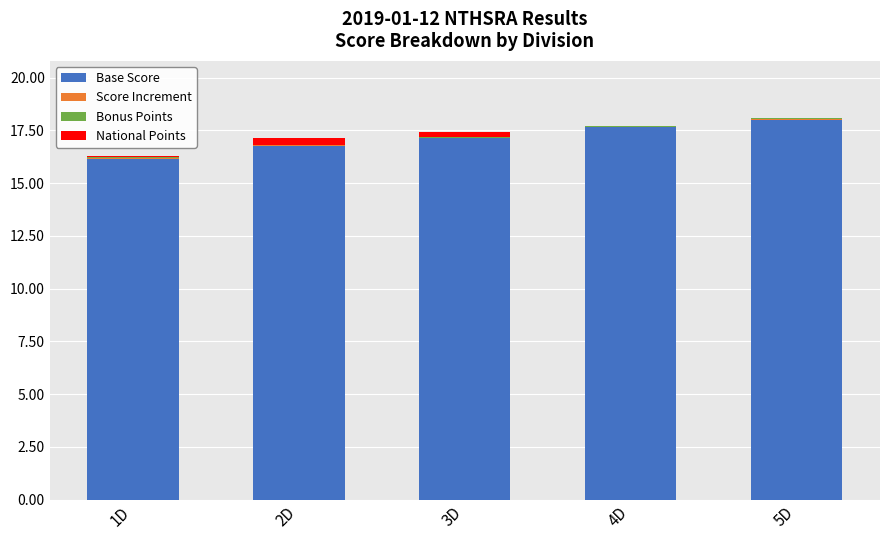

The Base Score series shows 17.2 at 3D. True or false?

True